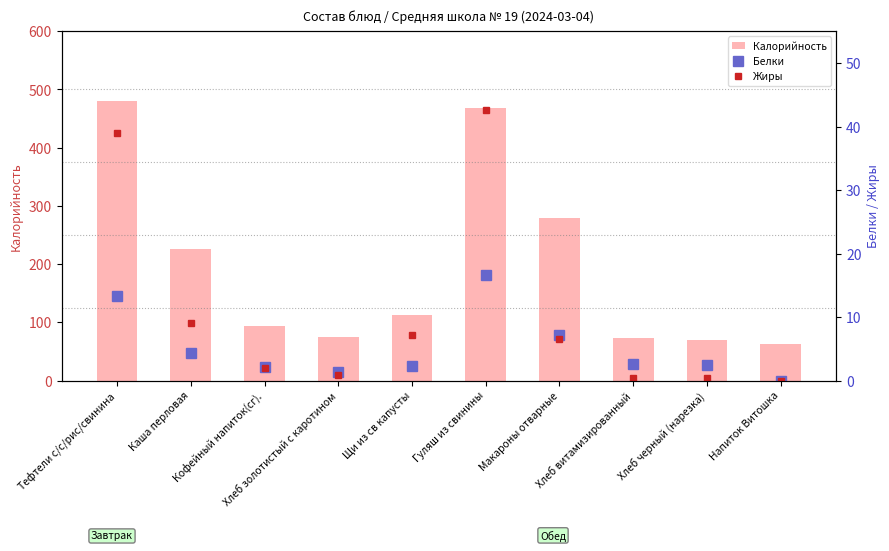

True or false: Калорийность has a value of 126.8 at Каша перловая.

False